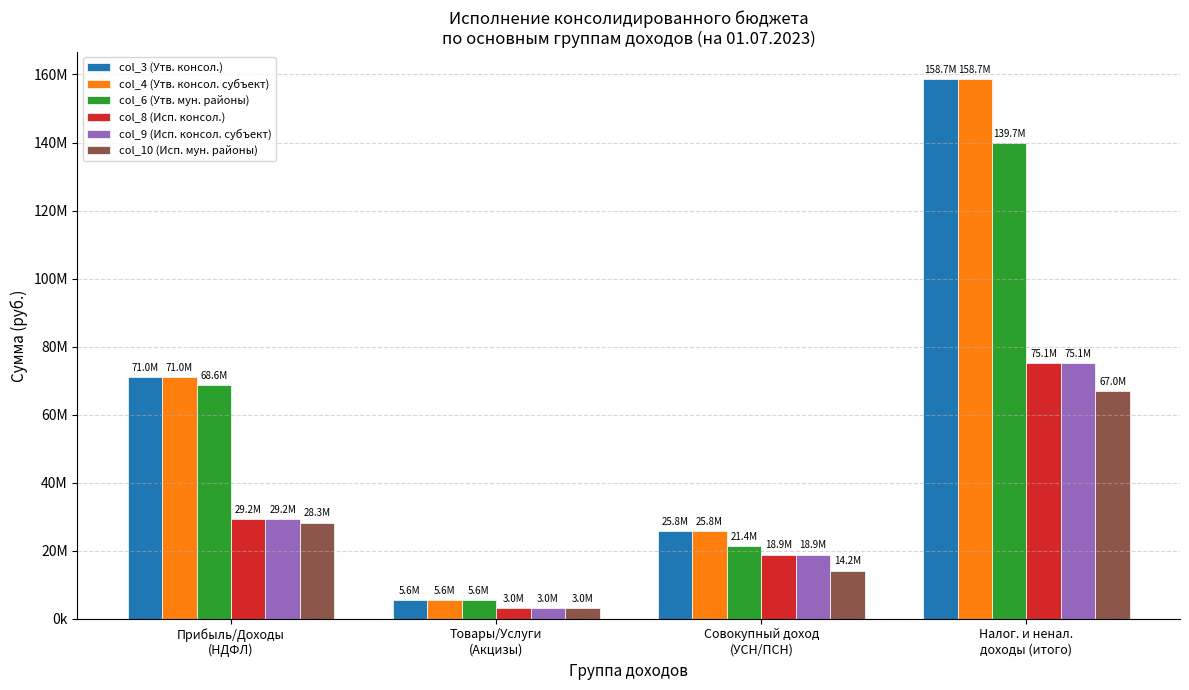

Reading left to right, list all the values displayed in this chart.

col_3 (Утв. консол.): Прибыль/Доходы
(НДФЛ)=71000000.0	Товары/Услуги
(Акцизы)=5593800.0	Совокупный доход
(УСН/ПСН)=25800000.0	Налог. и ненал.
доходы (итого)=158693800.0
col_4 (Утв. консол. субъект): Прибыль/Доходы
(НДФЛ)=71000000.0	Товары/Услуги
(Акцизы)=5593800.0	Совокупный доход
(УСН/ПСН)=25800000.0	Налог. и ненал.
доходы (итого)=158693800.0
col_6 (Утв. мун. районы): Прибыль/Доходы
(НДФЛ)=68570000.0	Товары/Услуги
(Акцизы)=5593800.0	Совокупный доход
(УСН/ПСН)=21360000.0	Налог. и ненал.
доходы (итого)=139726000.0
col_8 (Исп. консол.): Прибыль/Доходы
(НДФЛ)=29244936.8	Товары/Услуги
(Акцизы)=3048301.0	Совокупный доход
(УСН/ПСН)=18870985.2	Налог. и ненал.
доходы (итого)=75097027.2
col_9 (Исп. консол. субъект): Прибыль/Доходы
(НДФЛ)=29244936.8	Товары/Услуги
(Акцизы)=3048301.0	Совокупный доход
(УСН/ПСН)=18870985.2	Налог. и ненал.
доходы (итого)=75097027.2
col_10 (Исп. мун. районы): Прибыль/Доходы
(НДФЛ)=28269243.5	Товары/Услуги
(Акцизы)=3048301.0	Совокупный доход
(УСН/ПСН)=14164584.5	Налог. и ненал.
доходы (итого)=67024532.4